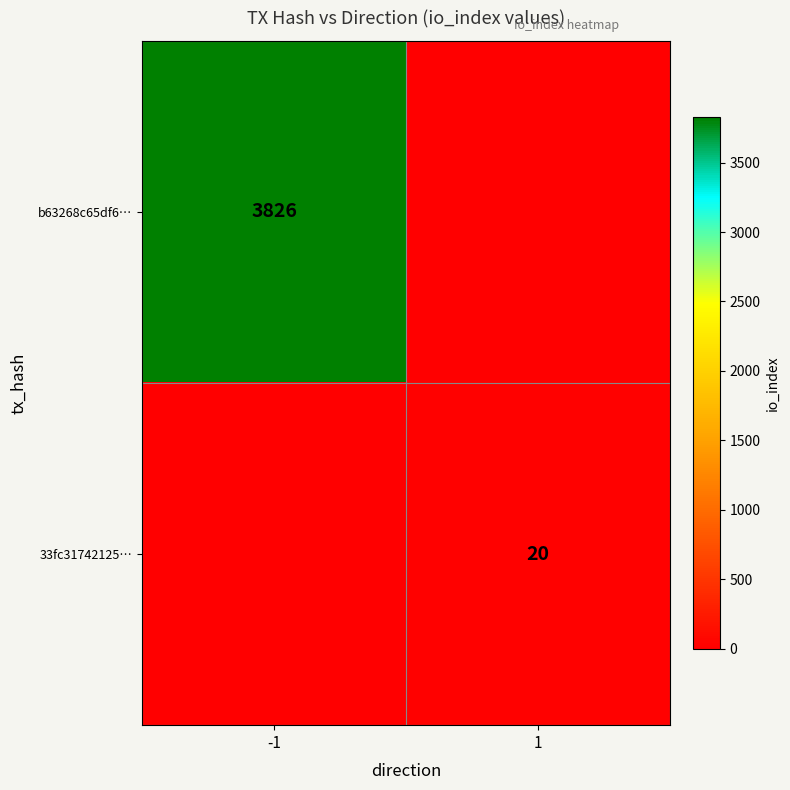

Is it true that b63268c65df6… equals 3826 at -1?

True